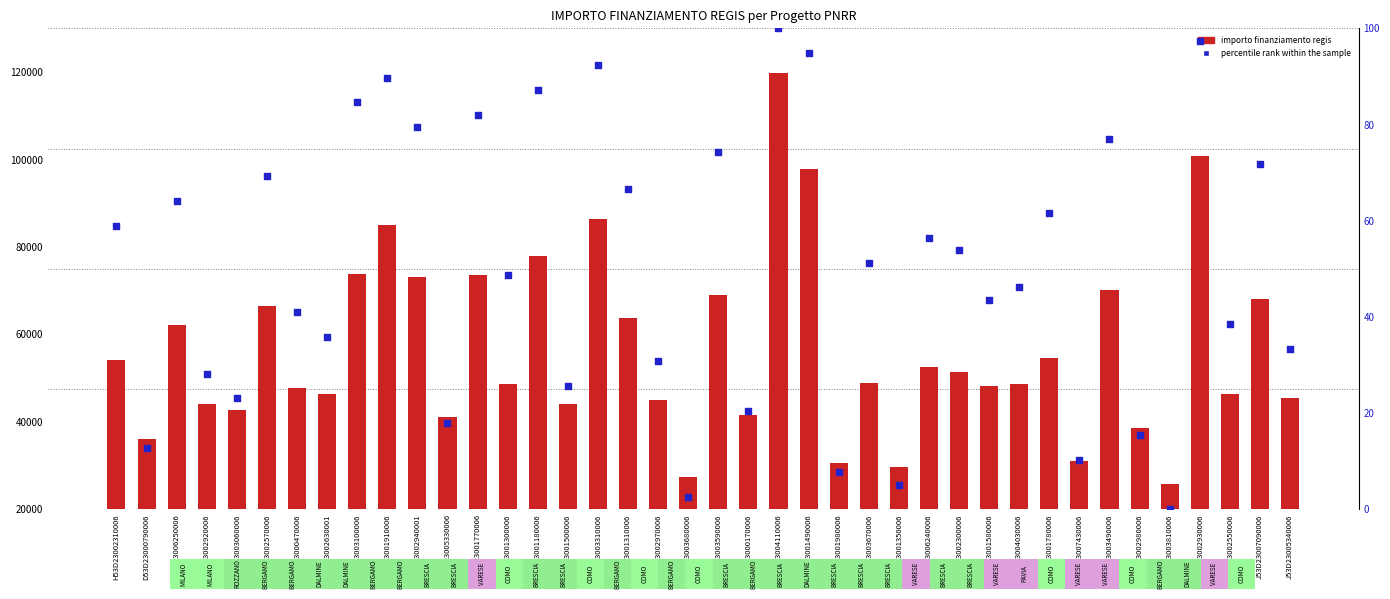

What are all the series names shown in the legend?

importo finanziamento regis, percentile rank within the sample